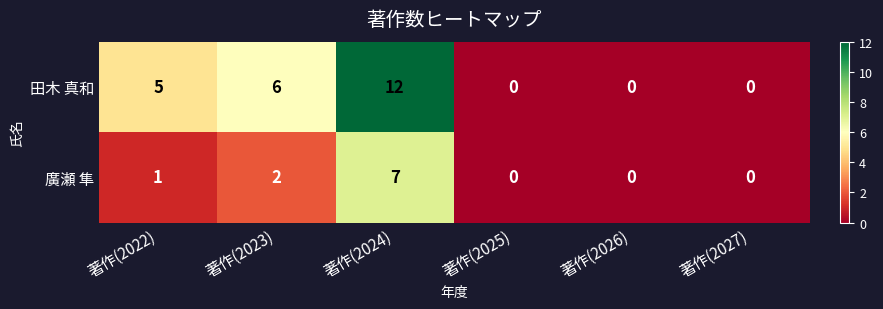

Where is 田木 真和 nearest to the value 6?

著作(2023)